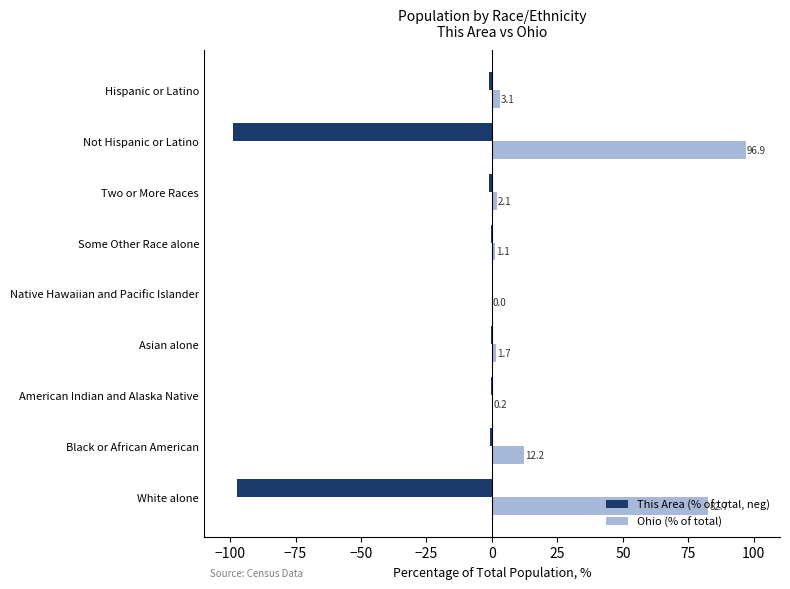

What is the sum of all This Area (% of total, neg) values?

-200.0